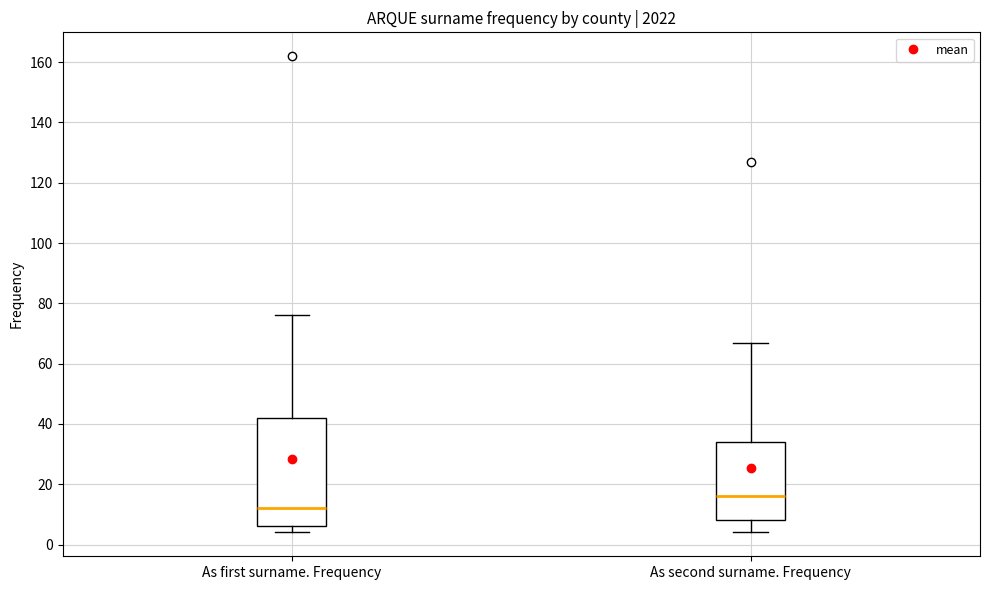

Where does the median line of the box for As first surname. Frequency sit on the y-axis? The values are not printed on the chart, so give them approximately, as read against the axis.

12